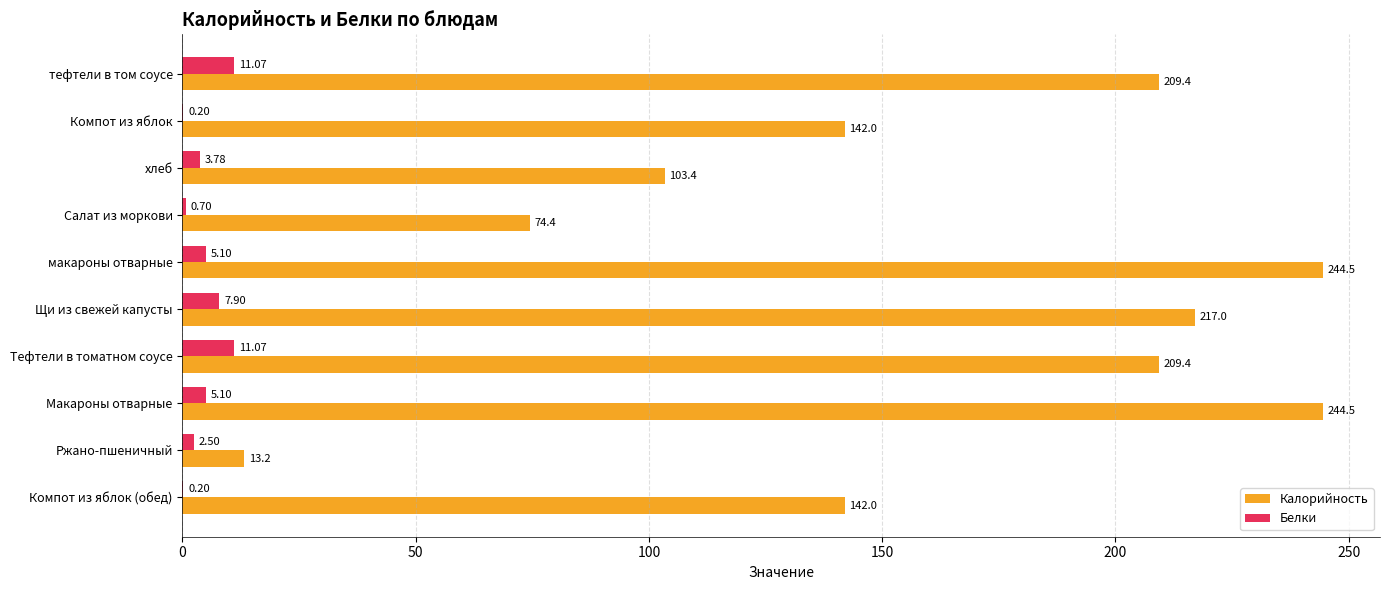

Between Компот из яблок and Макароны отварные, which series saw the biggest shift?

Калорийность